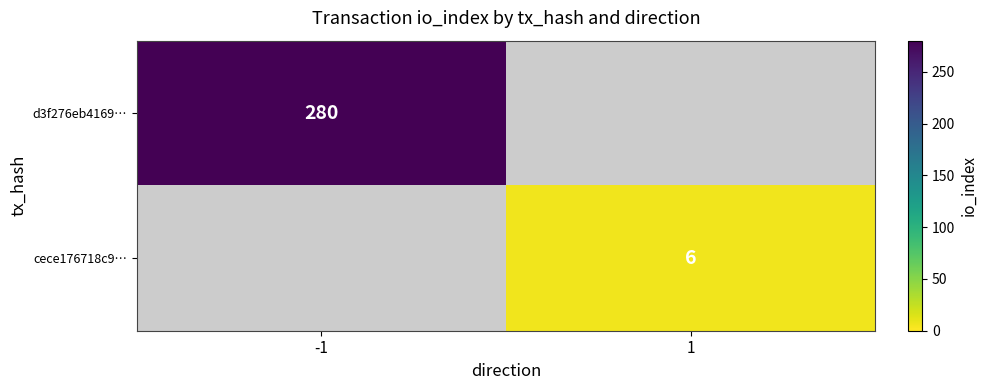

What is the difference between the highest and lowest values at -1?

280